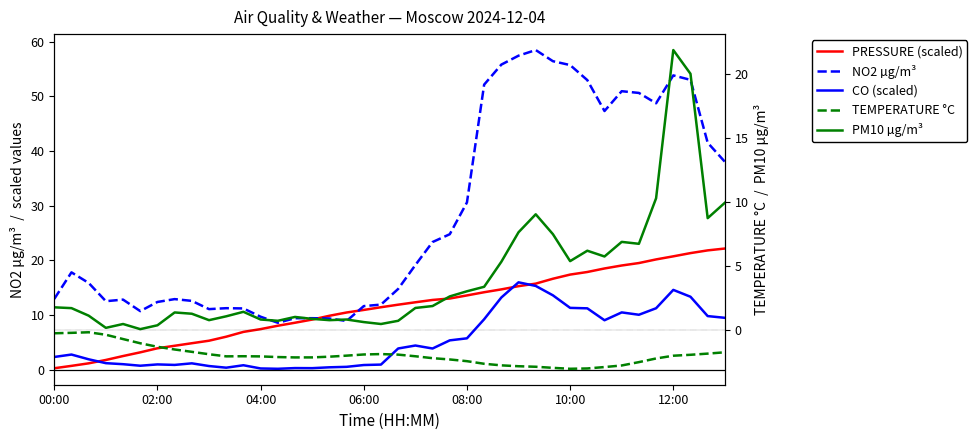

What is the minimum value shown in the chart?

-3.0